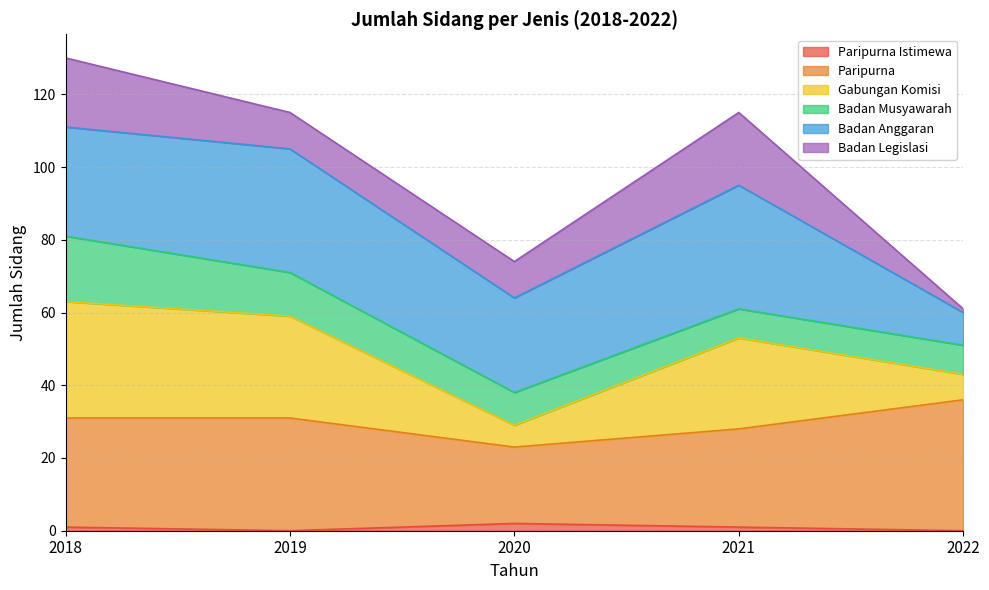

In Paripurna, how many points are lower than both neighbors (excluding endpoints)?

1